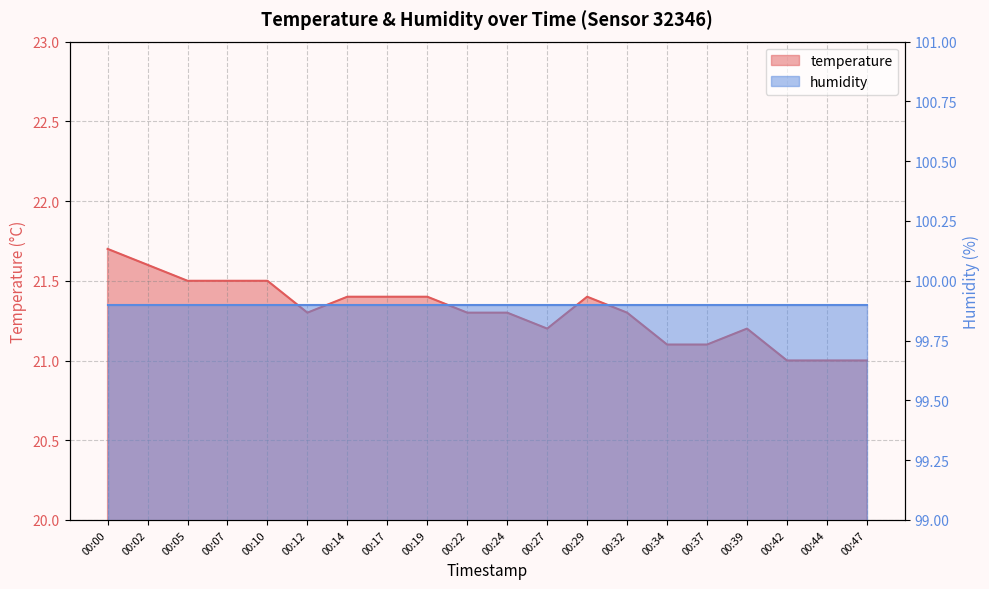

How many values are between 21 and 22?

20